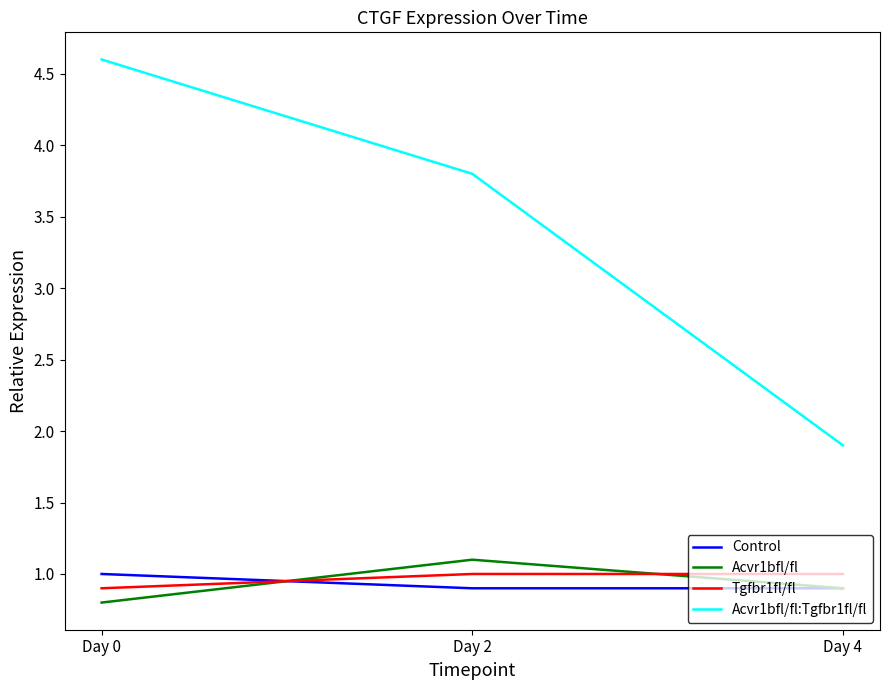

What is the spread (max minus min) of values at Day 4?

1.0